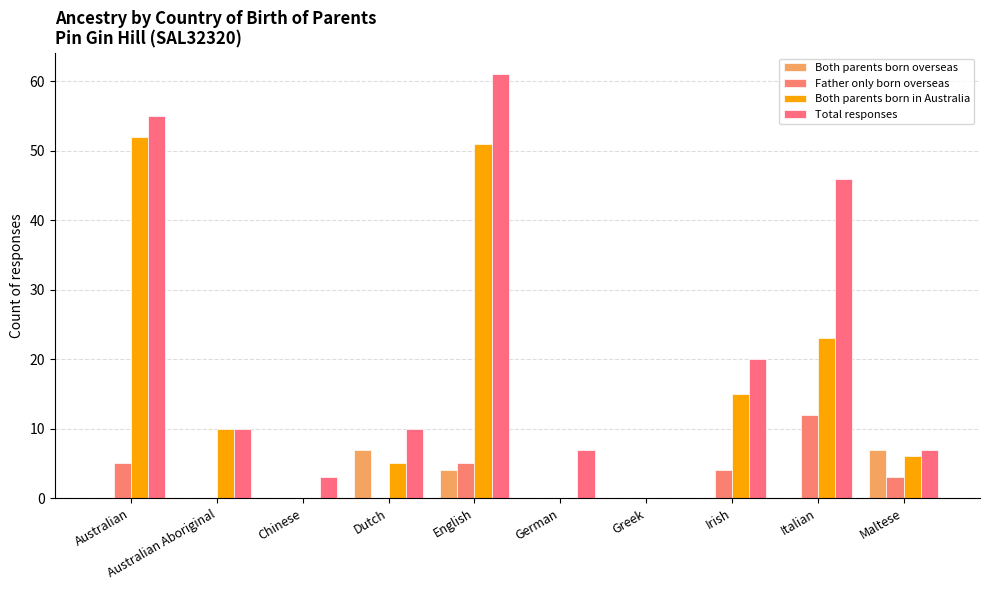

Reading right to left, list all the values displayed in this chart.

Both parents born overseas: 7	0	0	0	0	4	7	0	0	0
Father only born overseas: 3	12	4	0	0	5	0	0	0	5
Both parents born in Australia: 6	23	15	0	0	51	5	0	10	52
Total responses: 7	46	20	0	7	61	10	3	10	55